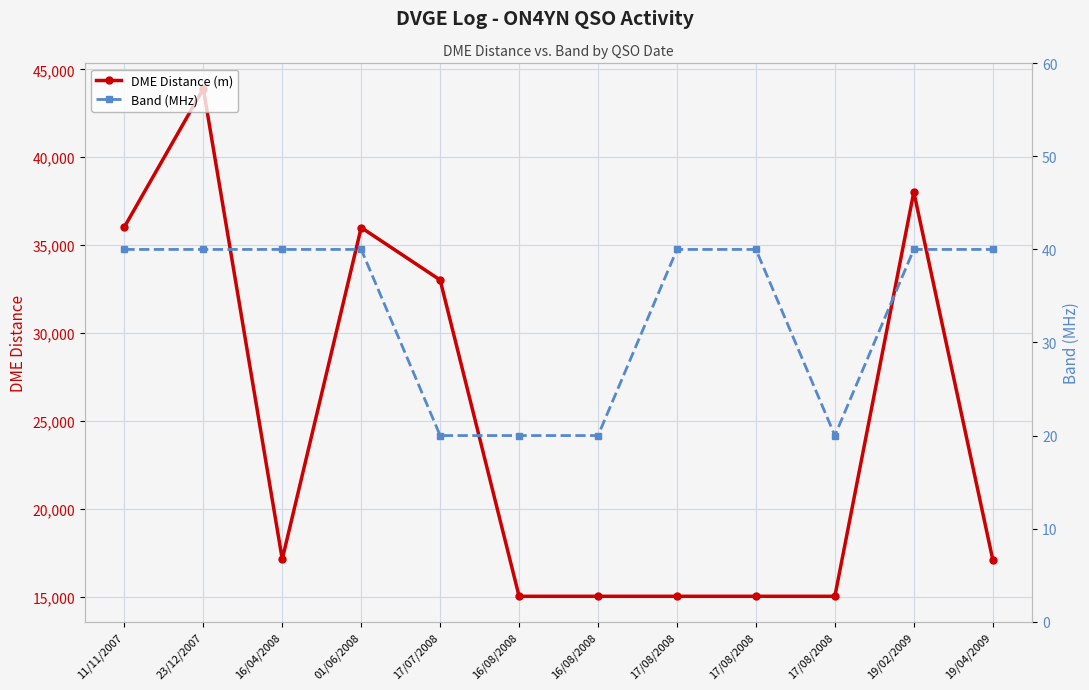

Reading left to right, transcribe all the data shown in this chart.

DME Distance (m): 11/11/2007=36036	23/12/2007=43901	16/04/2008=17140	01/06/2008=36004	17/07/2008=33021	16/08/2008=15030	16/08/2008=15030	17/08/2008=15030	17/08/2008=15030	17/08/2008=15030	19/02/2009=38028	19/04/2009=17118
Band (MHz): 11/11/2007=40	23/12/2007=40	16/04/2008=40	01/06/2008=40	17/07/2008=20	16/08/2008=20	16/08/2008=20	17/08/2008=40	17/08/2008=40	17/08/2008=20	19/02/2009=40	19/04/2009=40